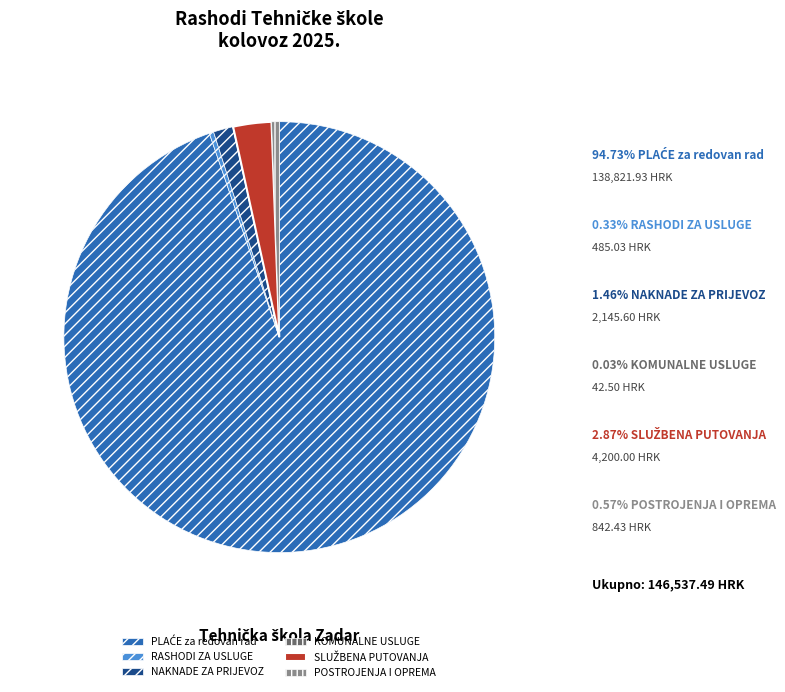

Is it true that RASHODI ZA USLUGE is 12% of the pie?

False